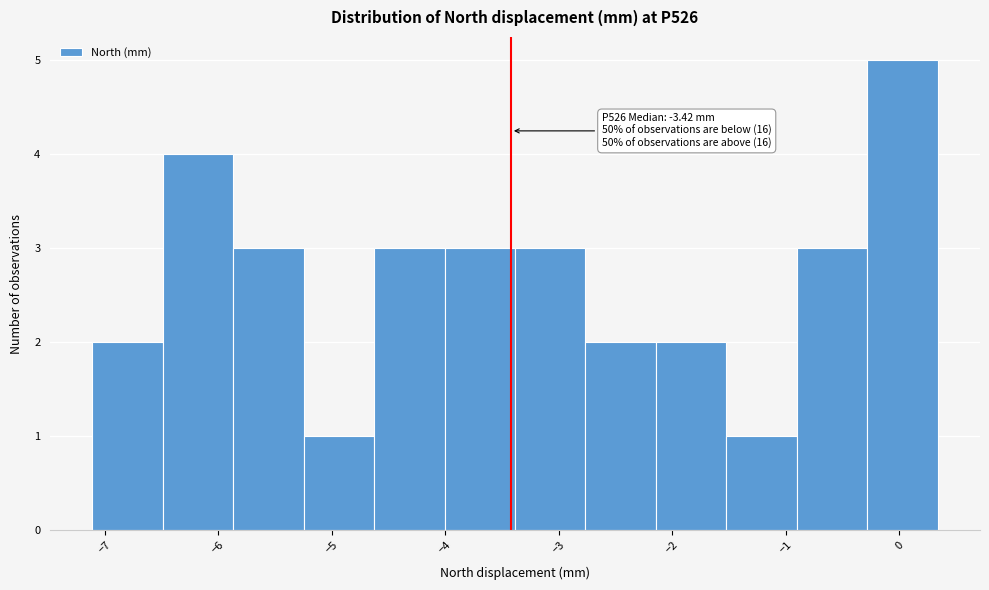

Which range on the x-axis has the tallest bar?

-0.3 to 0.3